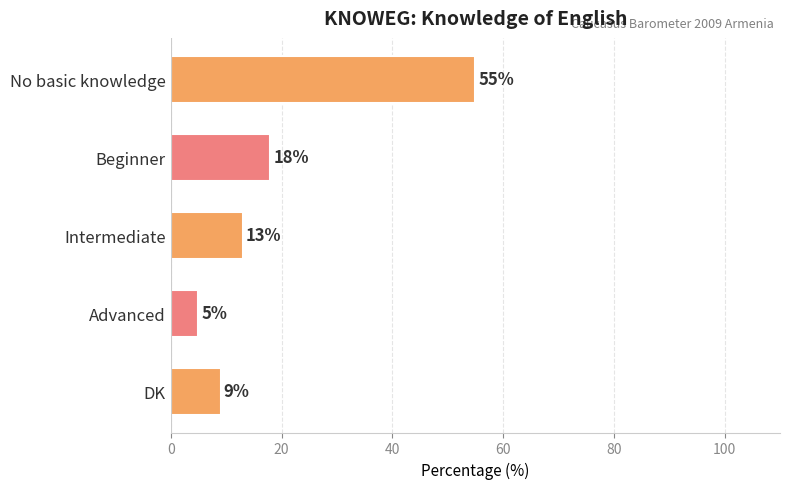

What value does the data have at DK, to the nearest 10?

10